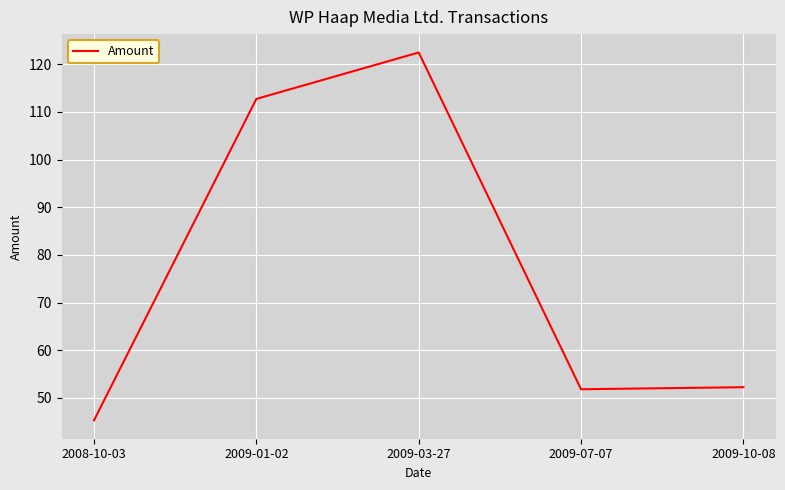

What is the change in value from 2009-07-07 to 2009-10-08?

+0.4